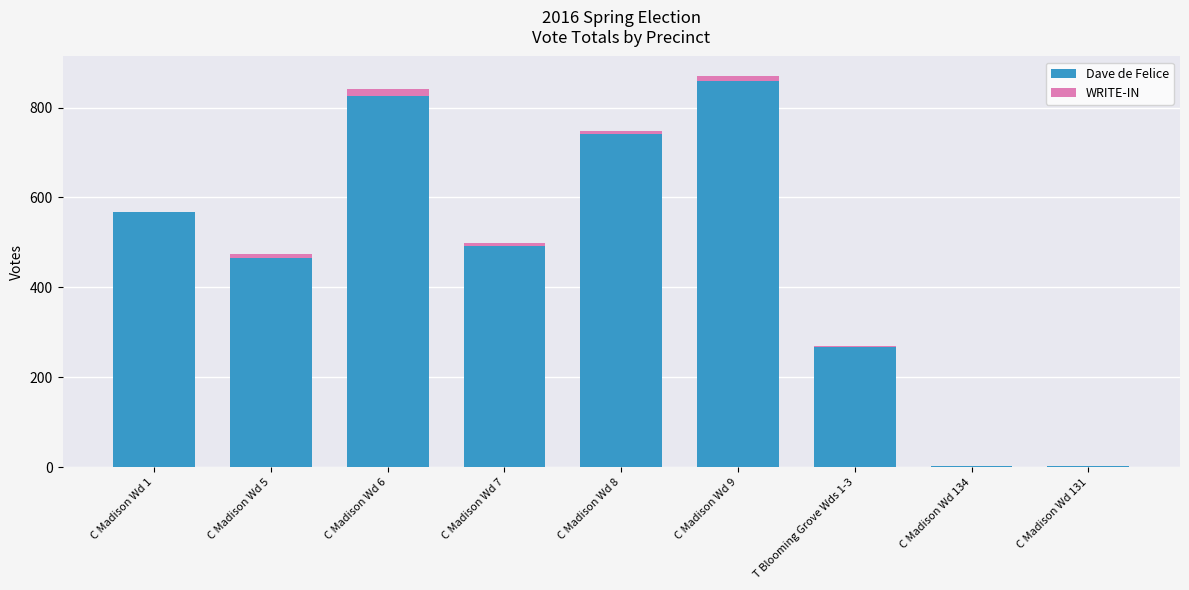

Where is Dave de Felice nearest to the value 430?

C Madison Wd 5